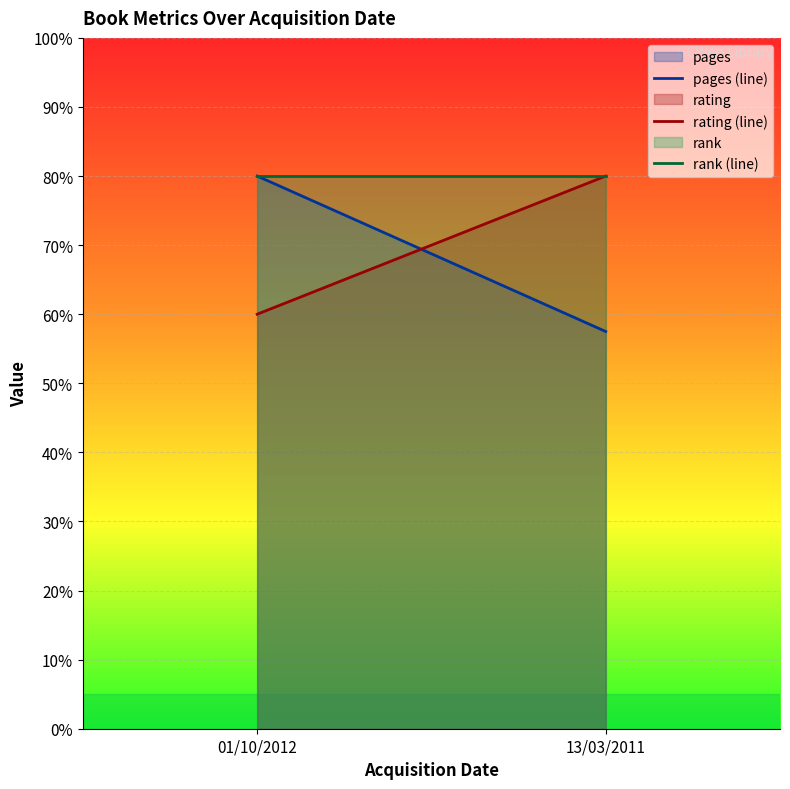

Where is pages (line) nearest to the value 68?

13/03/2011